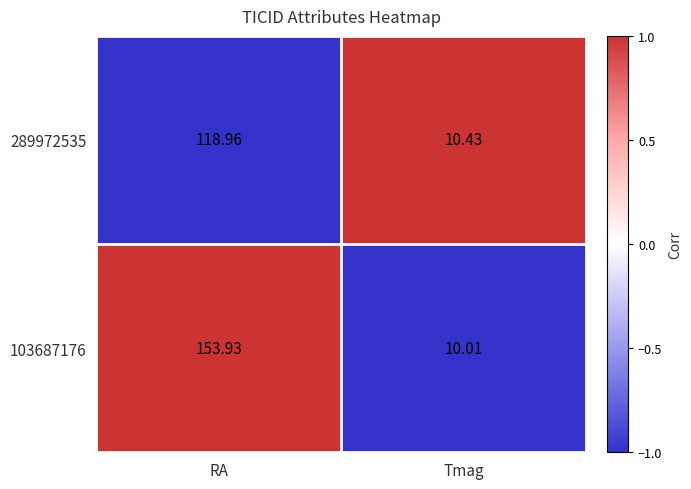

At which label does 103687176 first exceed 153?

RA